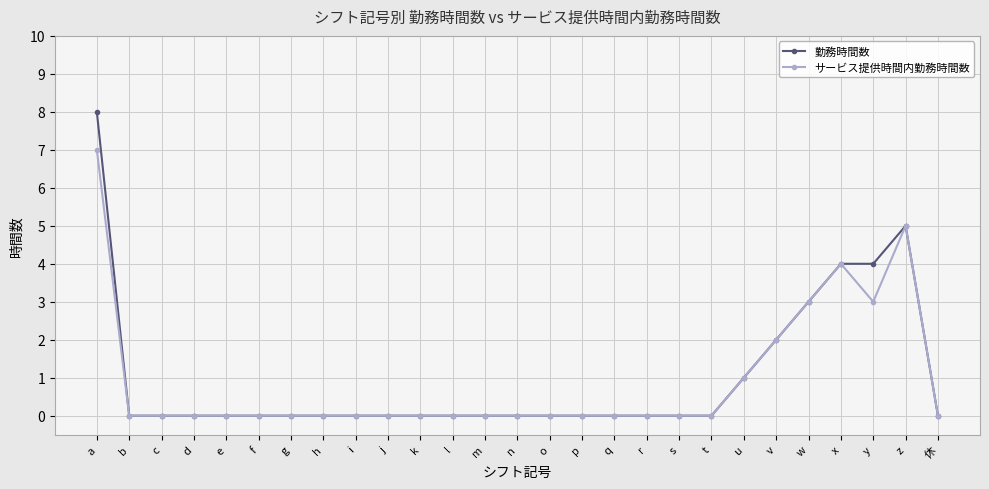

At how many categories does at least one series exceed 6?

1